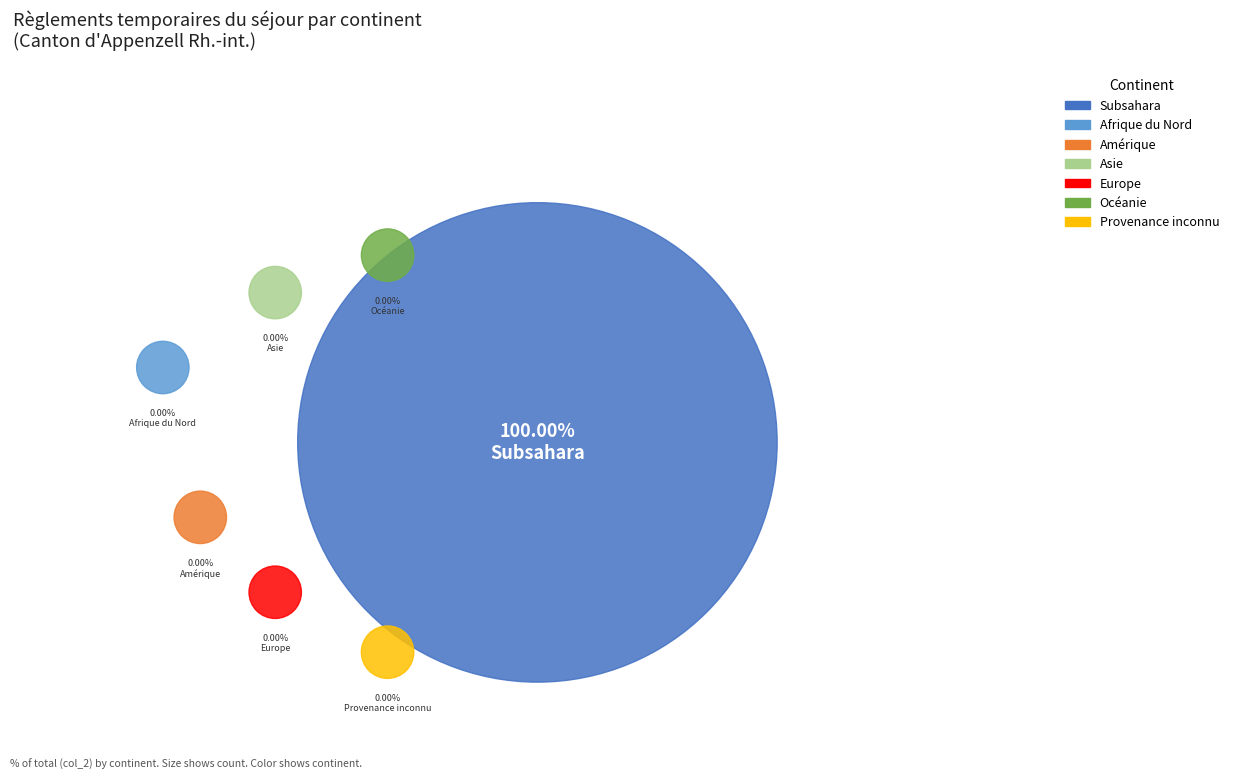

Which category has the biggest portion of the pie?

Subsahara